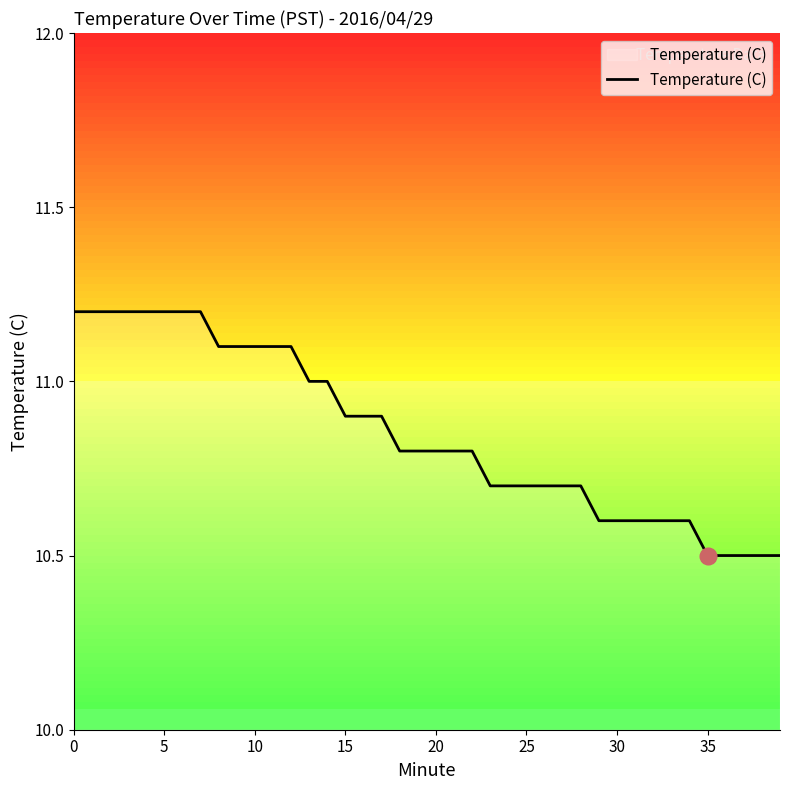

Between 27 and 33, which is larger?

27